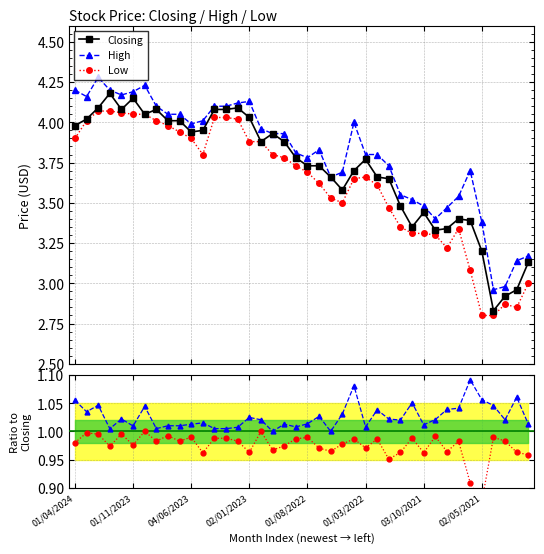

True or false: Low and High intersect in this chart.

False